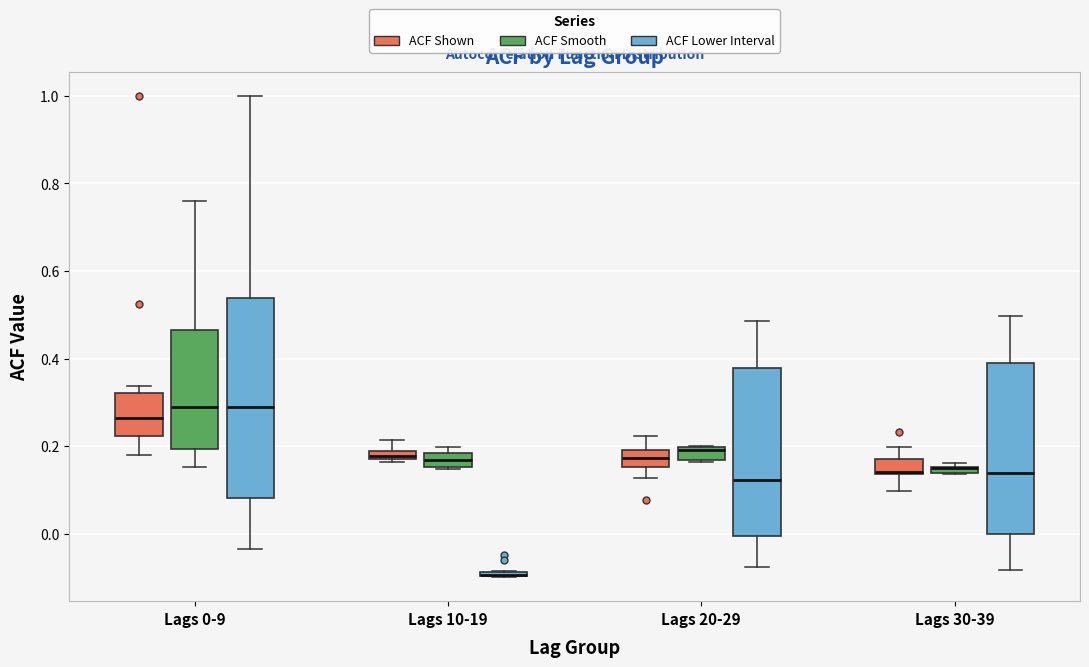

Which box is the tallest, from its lower edge to its upper edge?

Lags 0-9 (ACF Lower Interval)